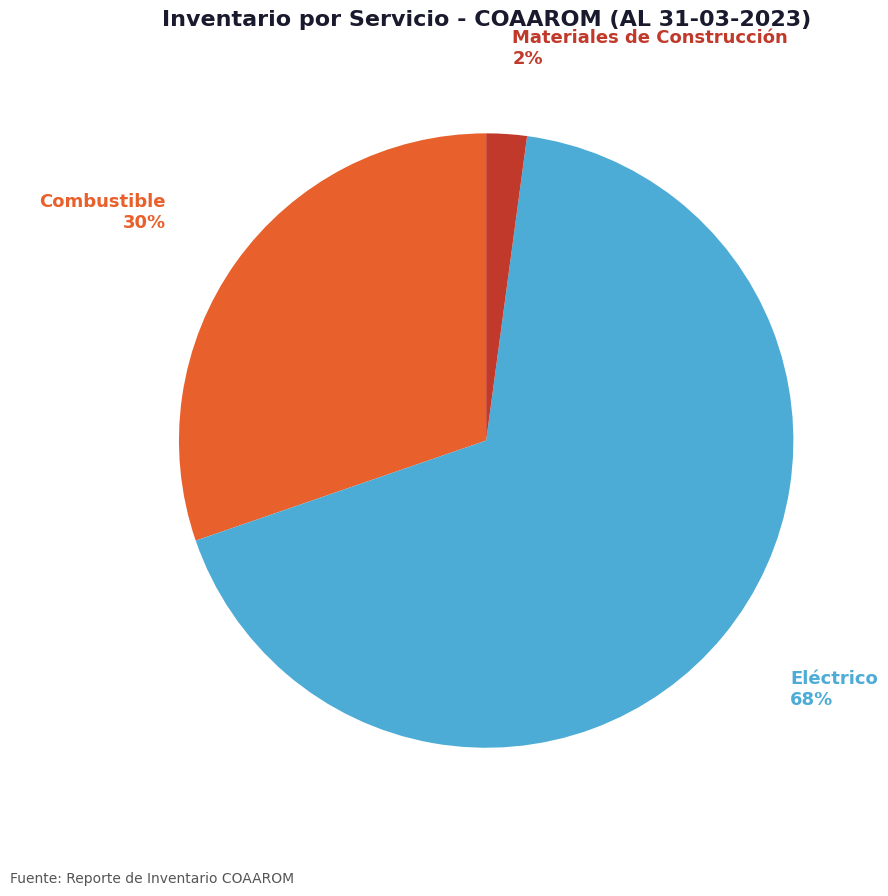

Which has a higher value, Eléctrico or Materiales de Construcción?

Eléctrico